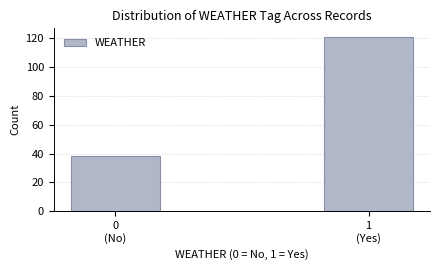

Reading left to right, extract all data points from this chart.

38	121